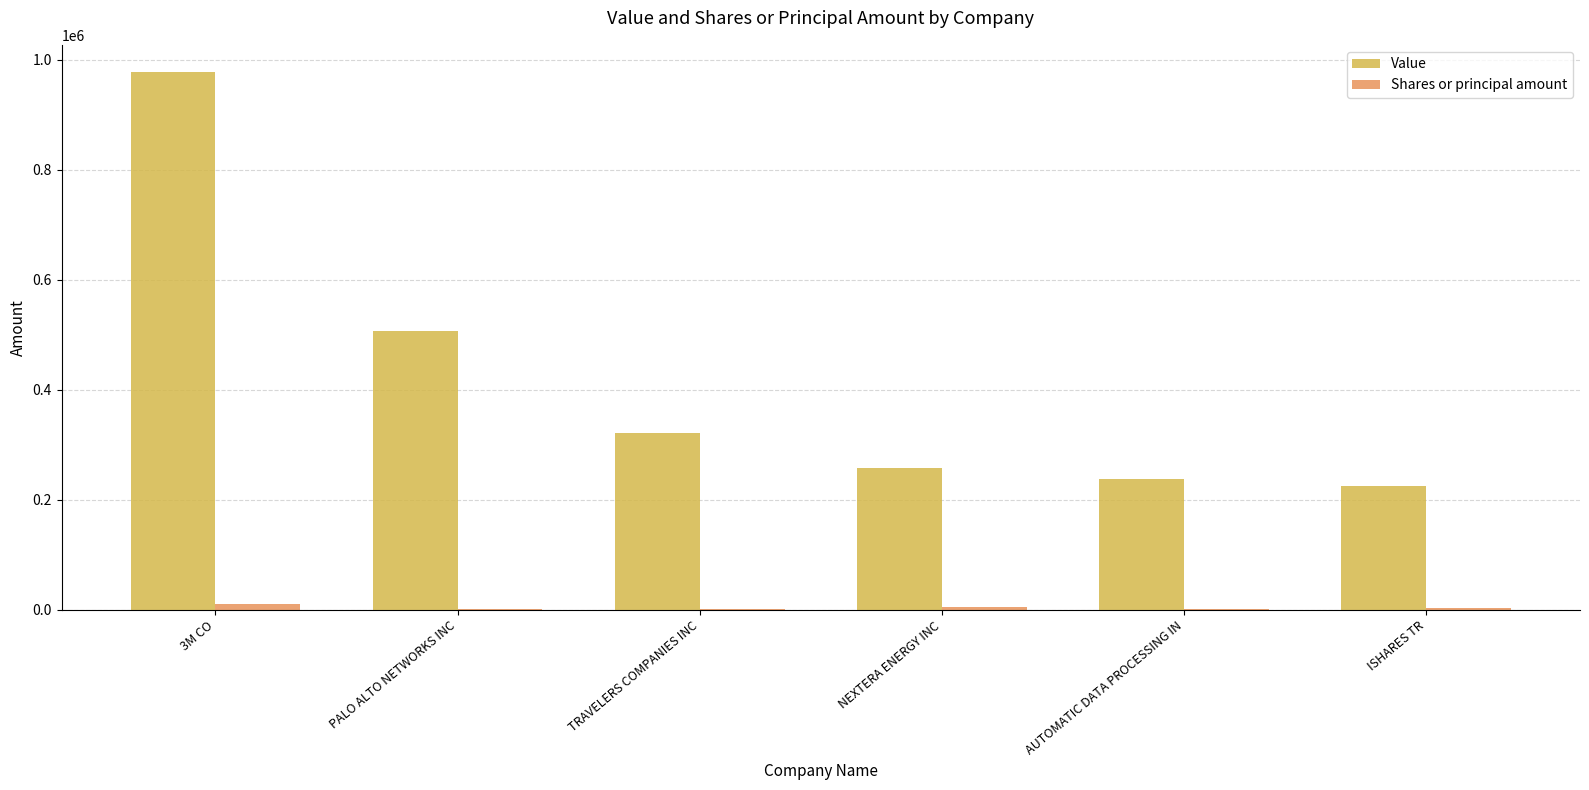

What are all the series names shown in the legend?

Value, Shares or principal amount